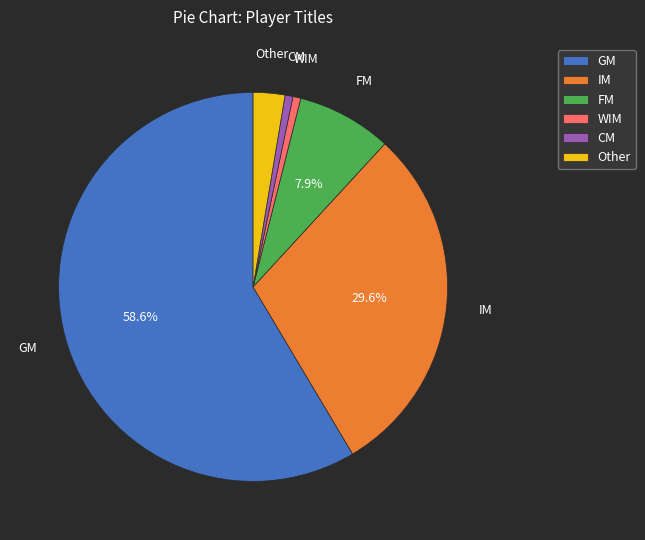

Is CM the majority of the pie?

No